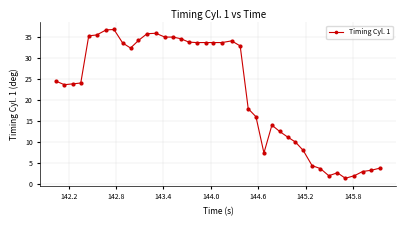

True or false: the data has more than 1 interior local peaks.

True